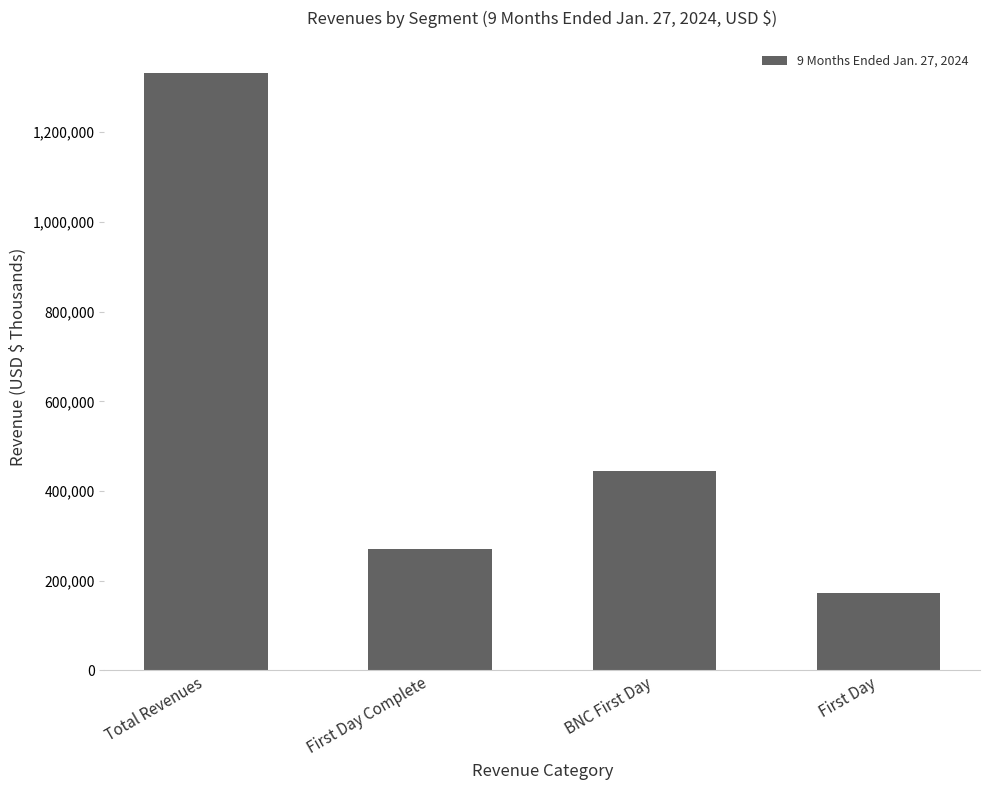

How many data points are less than 445094?

2